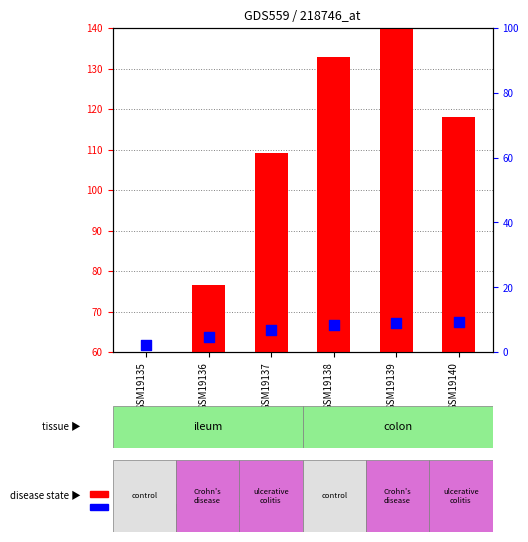

What are all the series names shown in the legend?

count, percentile rank within the sample